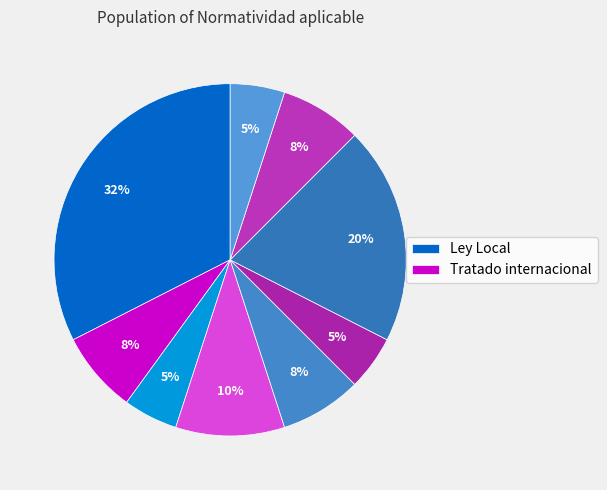

Count the number of slices in the pie.

9